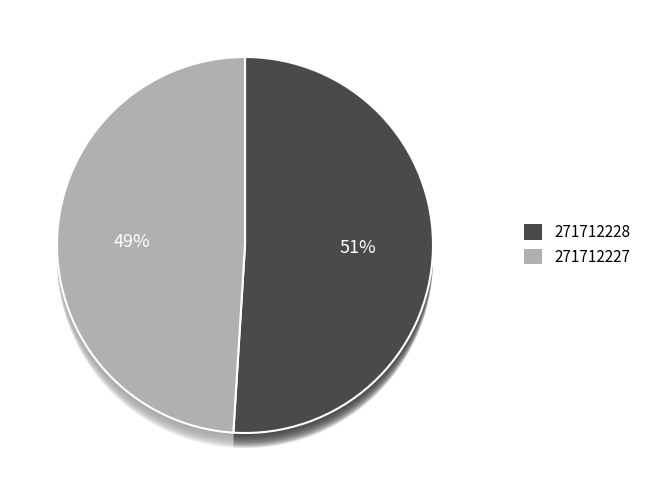

How many slices are in this pie chart?

2